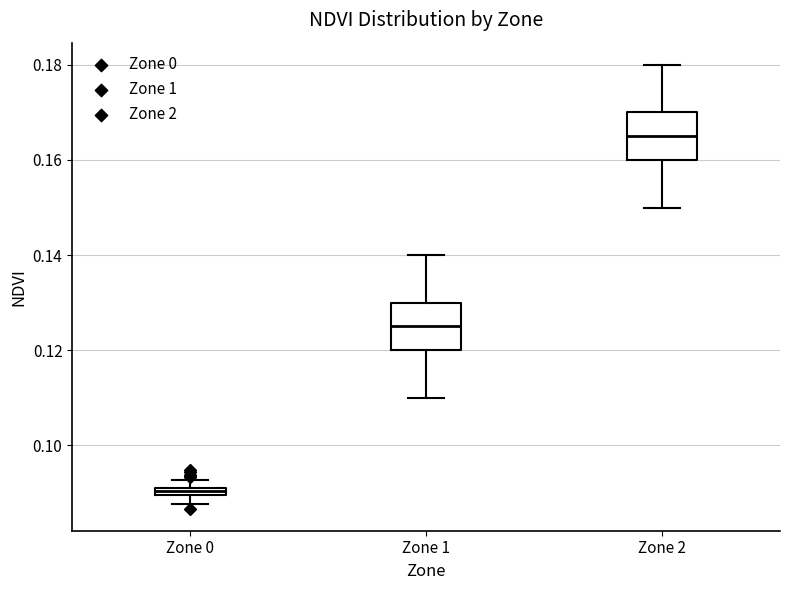

Where does the median line of the box for Zone 2 sit on the y-axis? The values are not printed on the chart, so give them approximately, as read against the axis.

0.166